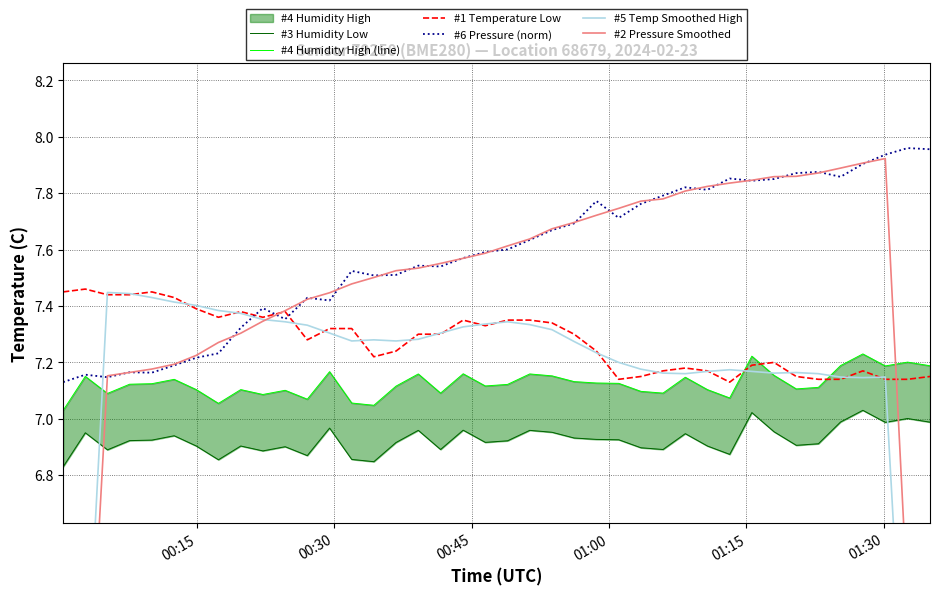

What is the sum of all #6 Pressure (norm) values?

303.3